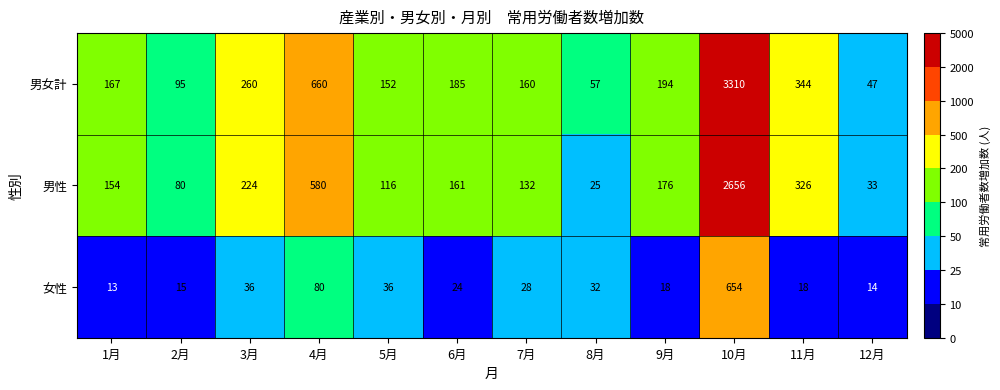

What is the sum of all 男女計 values?

5631